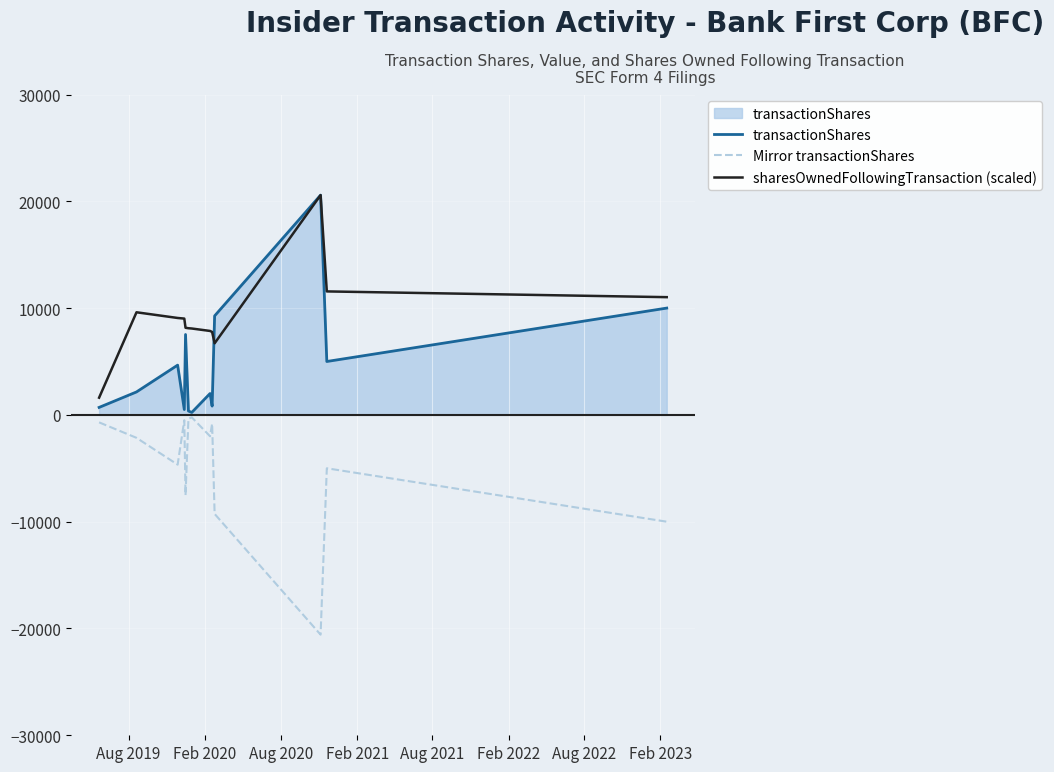

What is the spread (max minus min) of values at Feb 2020?

11757.1